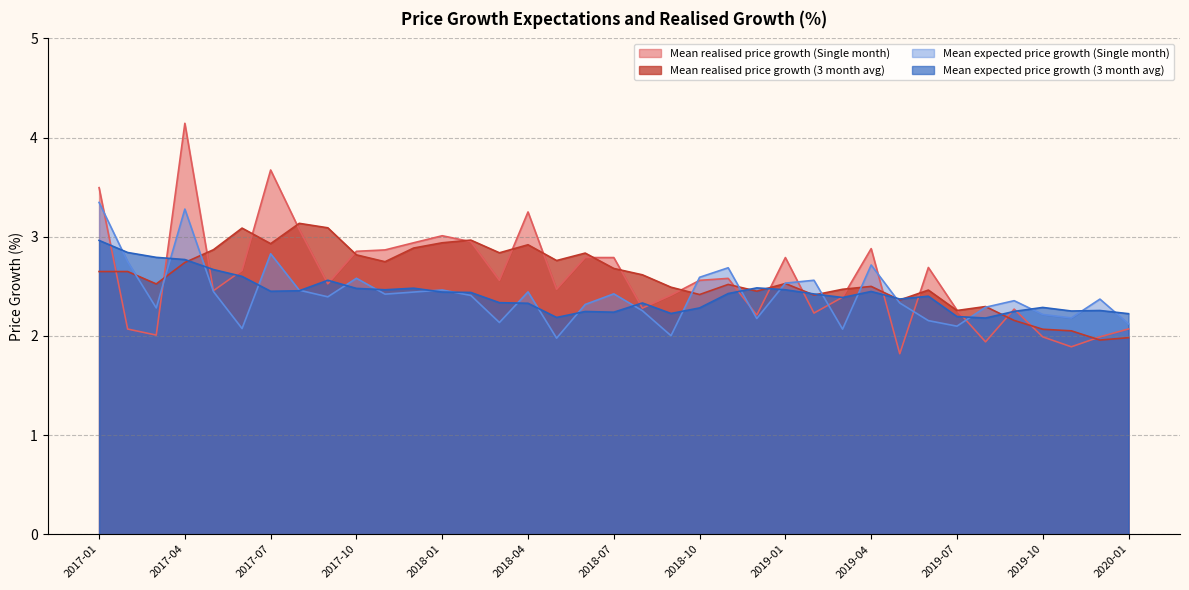

Is it true that Mean realised price growth (Single month) equals 2.0 at 2019-12?

True